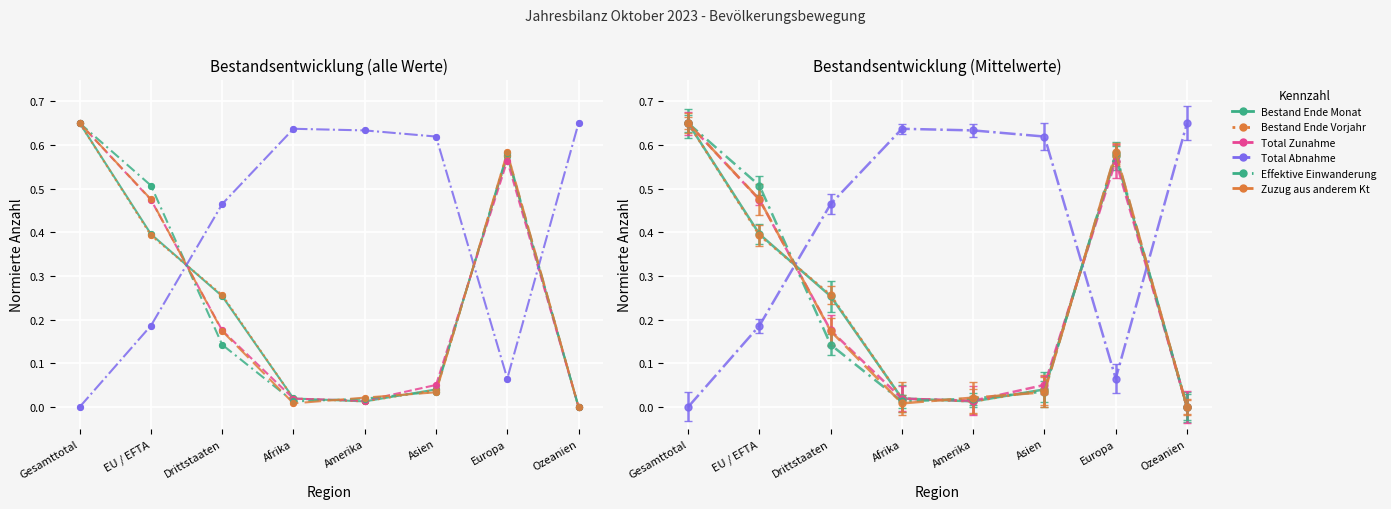

Which series has the widest spread of Y values?

Bestand Ende Monat